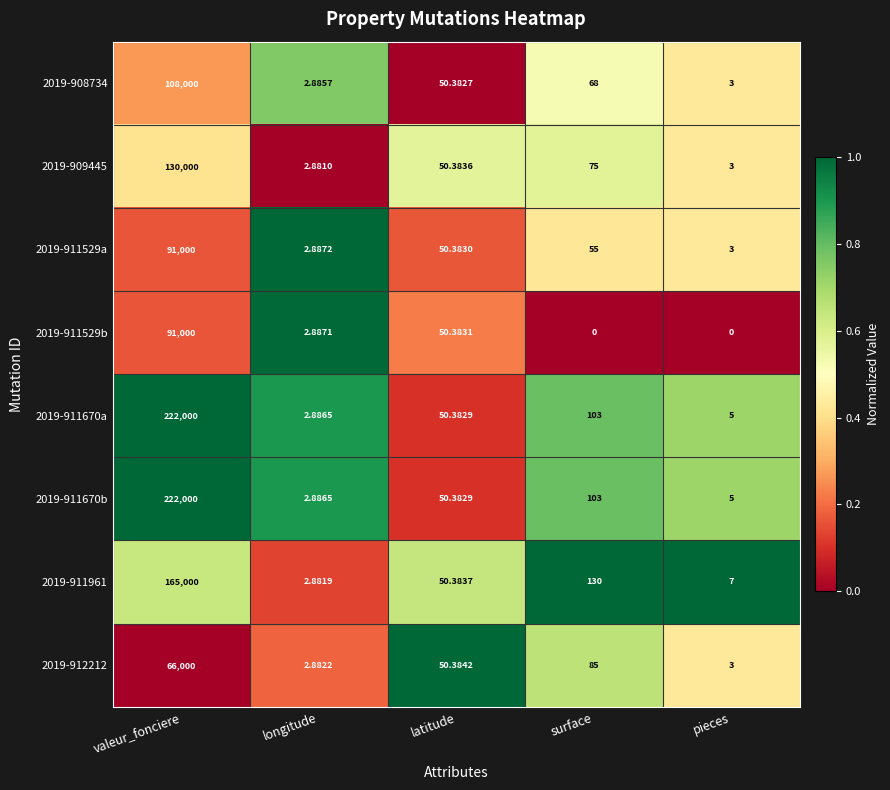

Where does the 2019-911670a series first go above 50?

valeur_fonciere